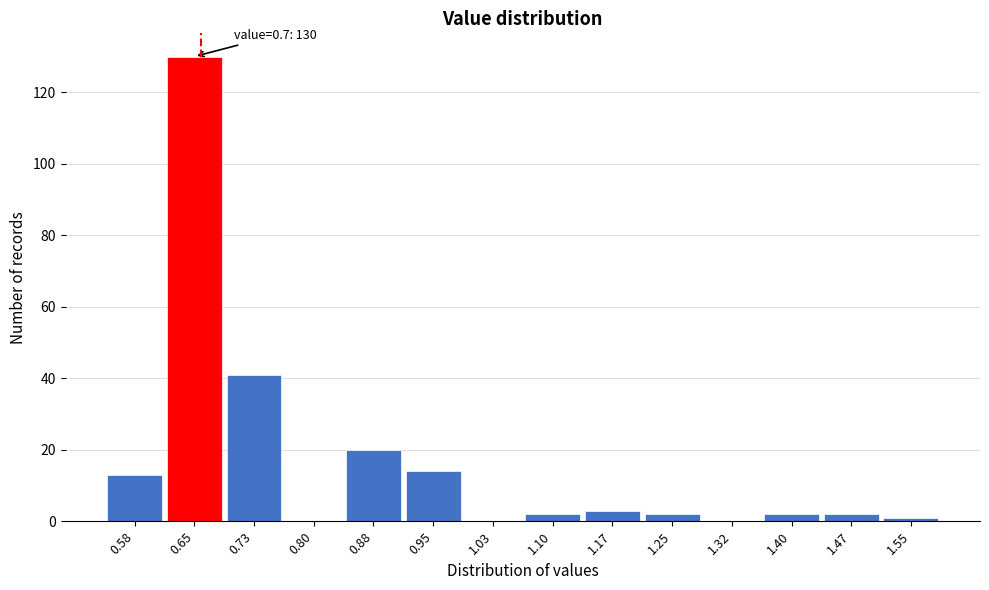

Reading left to right, list all the values displayed in this chart.

0.58=13	0.65=130	0.73=41	0.80=0	0.88=20	0.95=14	1.03=0	1.10=2	1.17=3	1.25=2	1.32=0	1.40=2	1.47=2	1.55=1